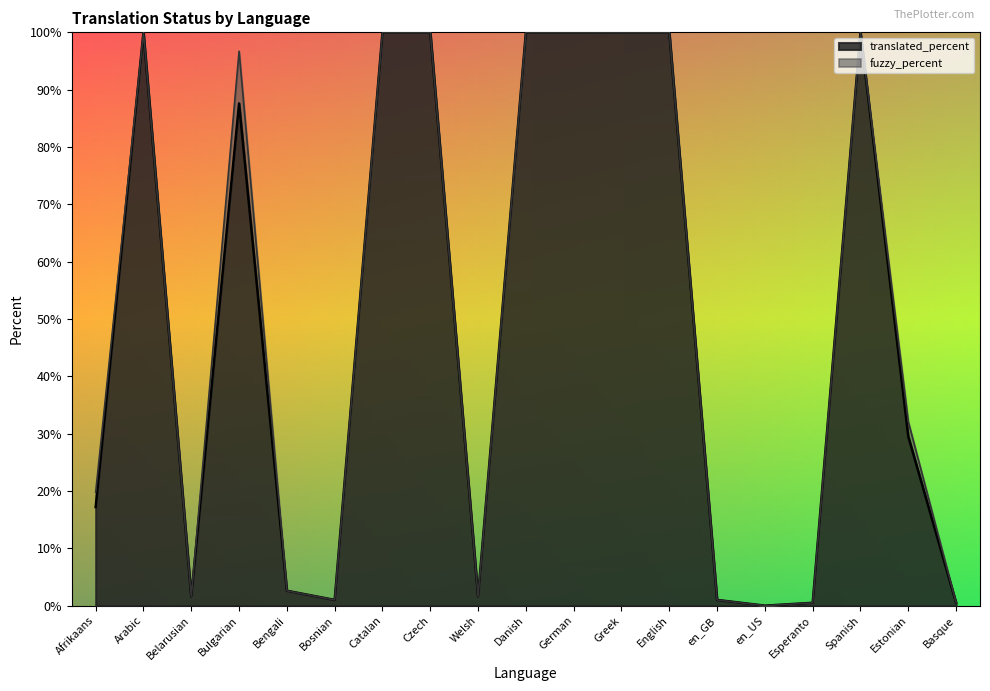

Where is the first local minimum?

Belarusian